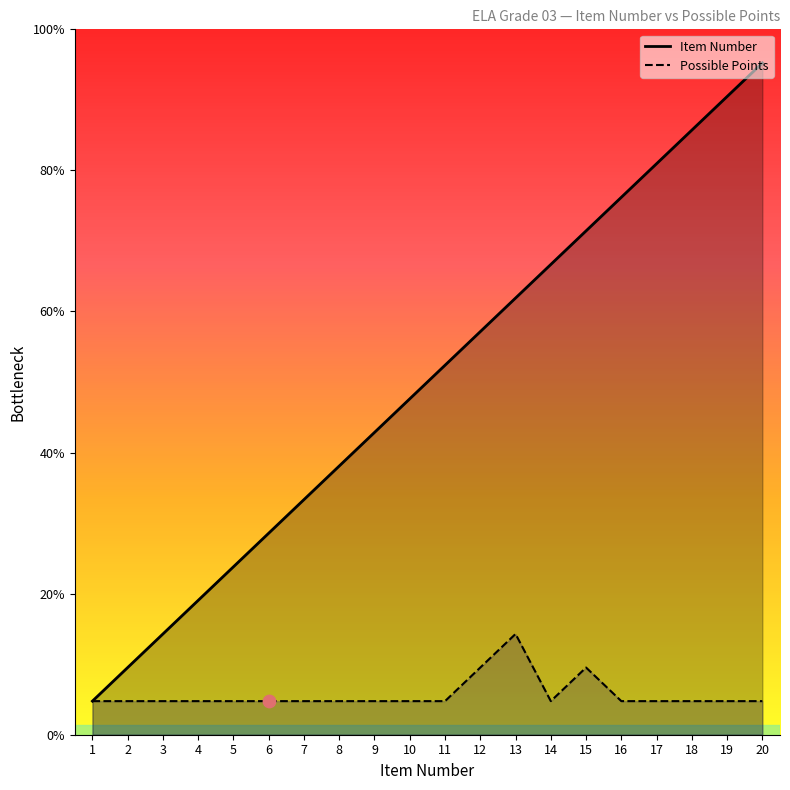

Which series contains the highest Y value?

Item Number